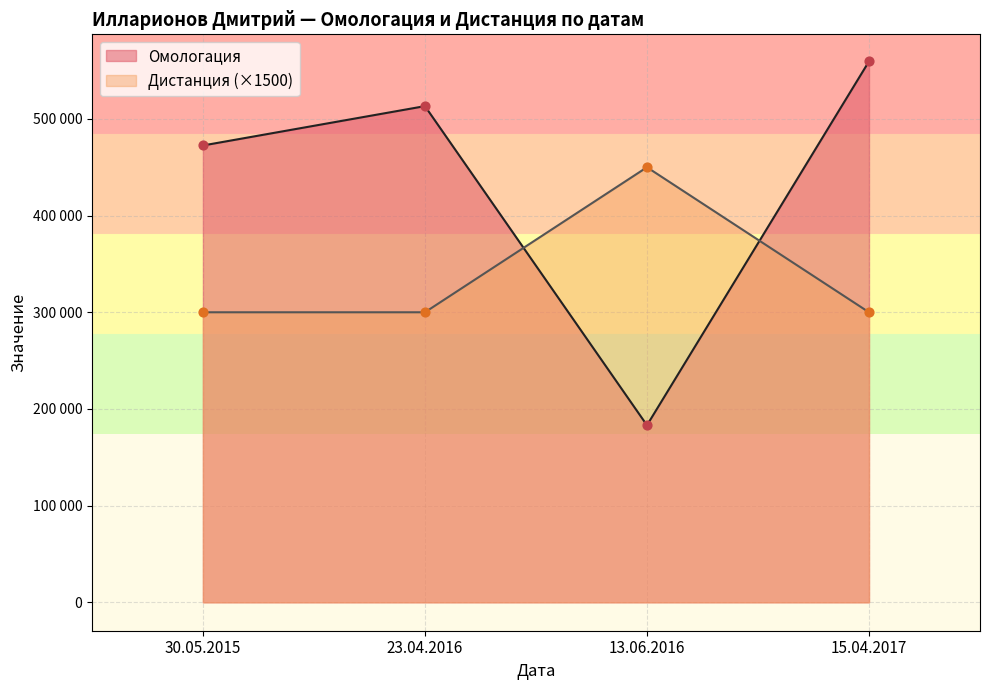

Which series reaches the minimum Y coordinate?

Омологация